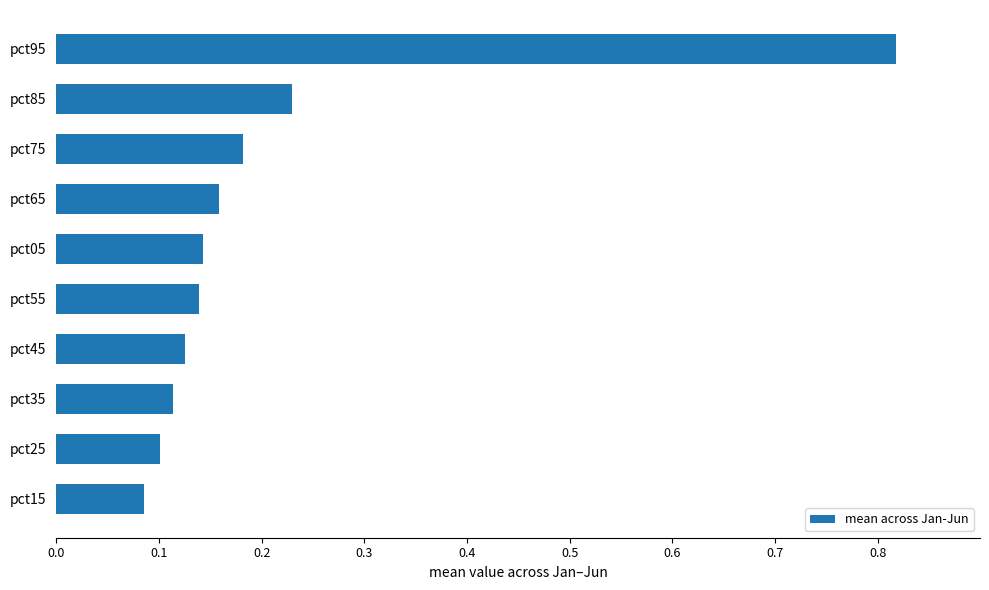

Which category has the highest value across all series?

pct95